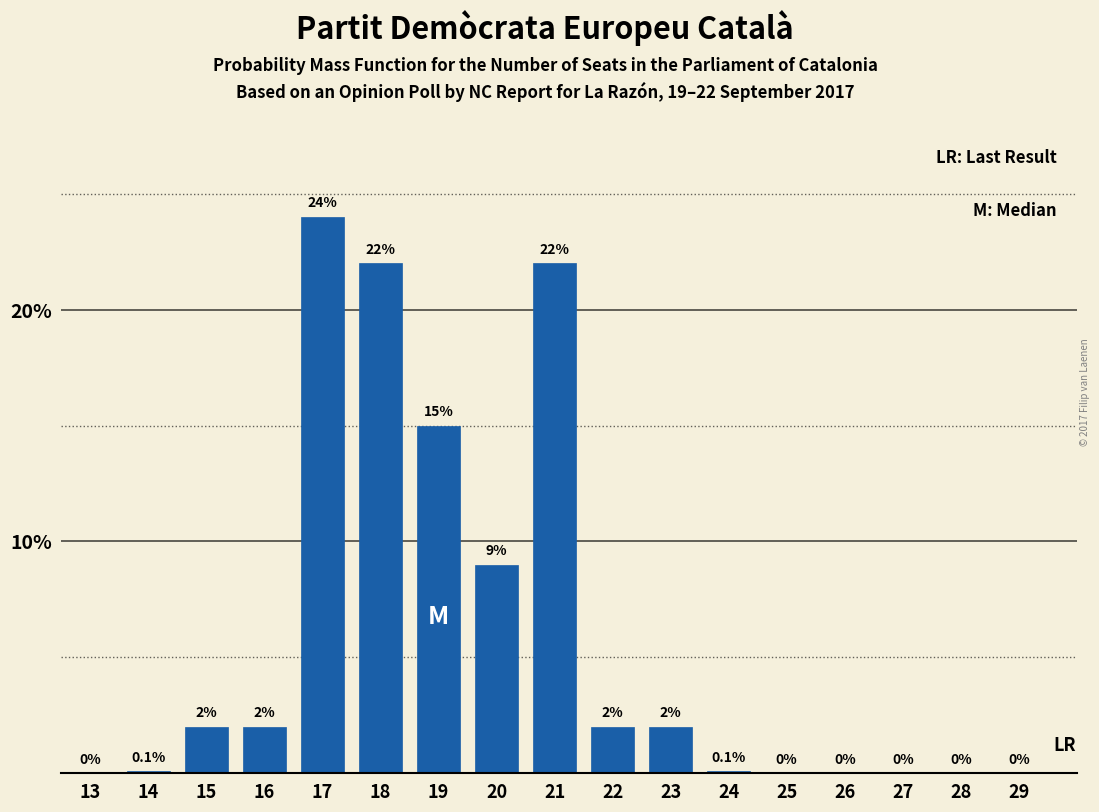

Reading left to right, list all the values displayed in this chart.

13=0.0	14=0.1	15=2.0	16=2.0	17=24.0	18=22.0	19=15.0	20=9.0	21=22.0	22=2.0	23=2.0	24=0.1	25=0.0	26=0.0	27=0.0	28=0.0	29=0.0